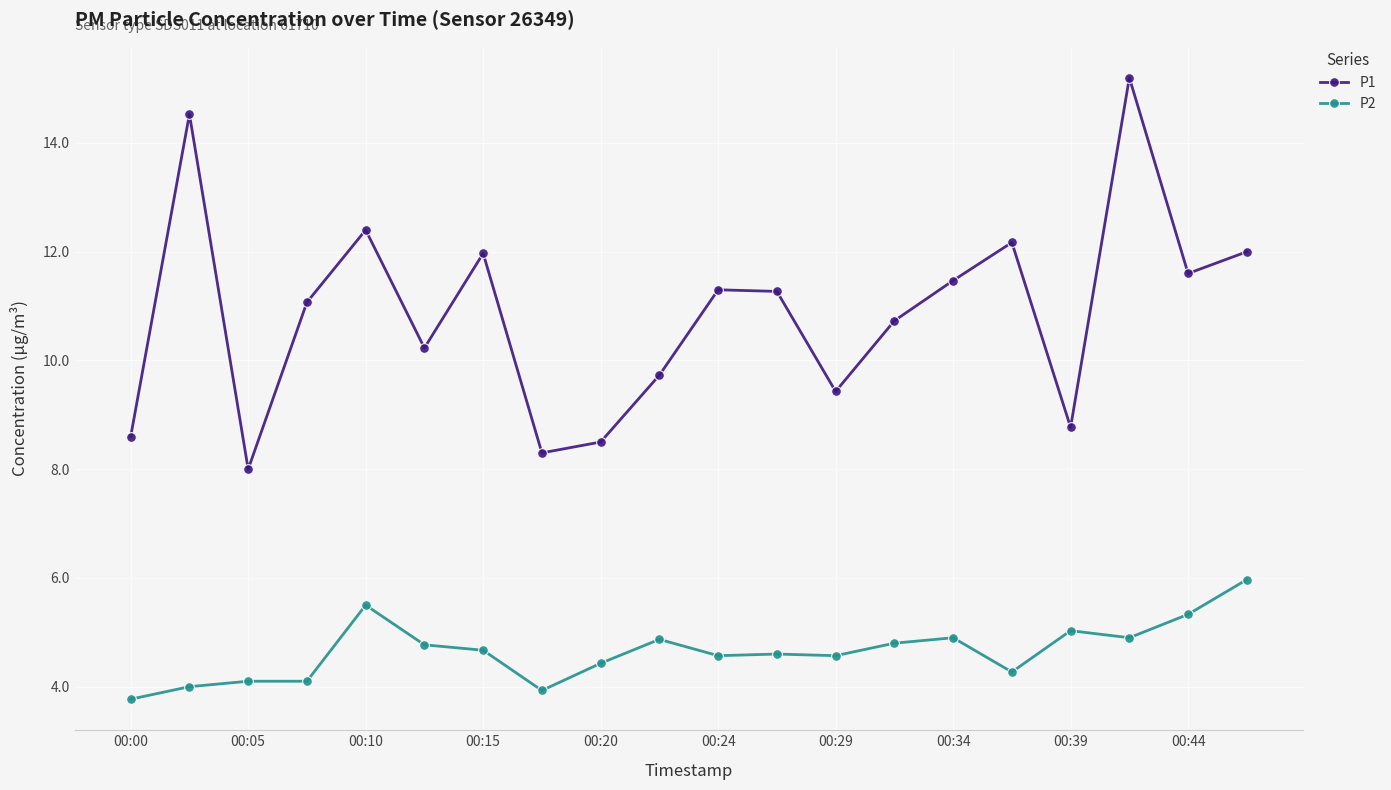

What is the value of the P2 point at the 6th from the left?

4.8